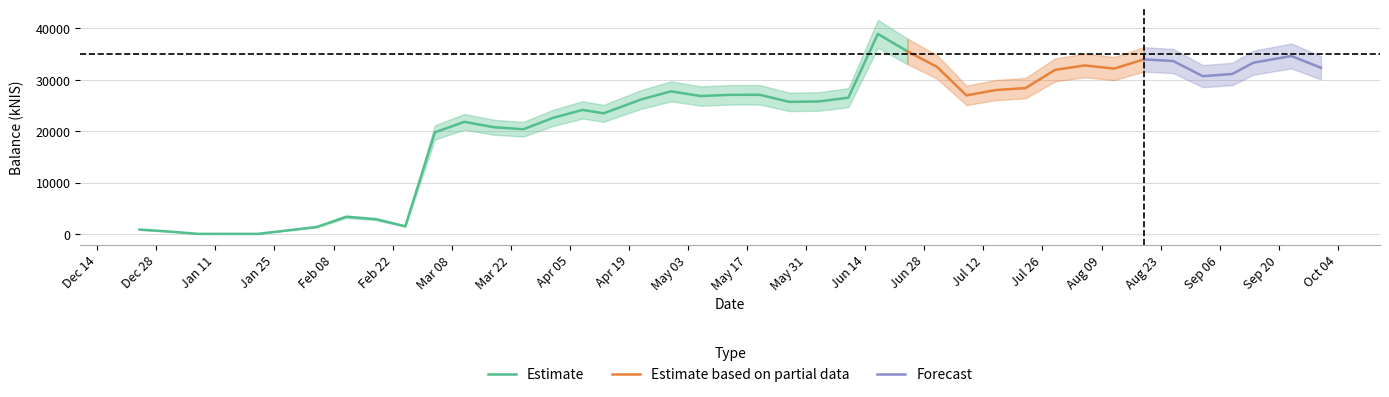

Read the value at 2021-07-29.

31938.8